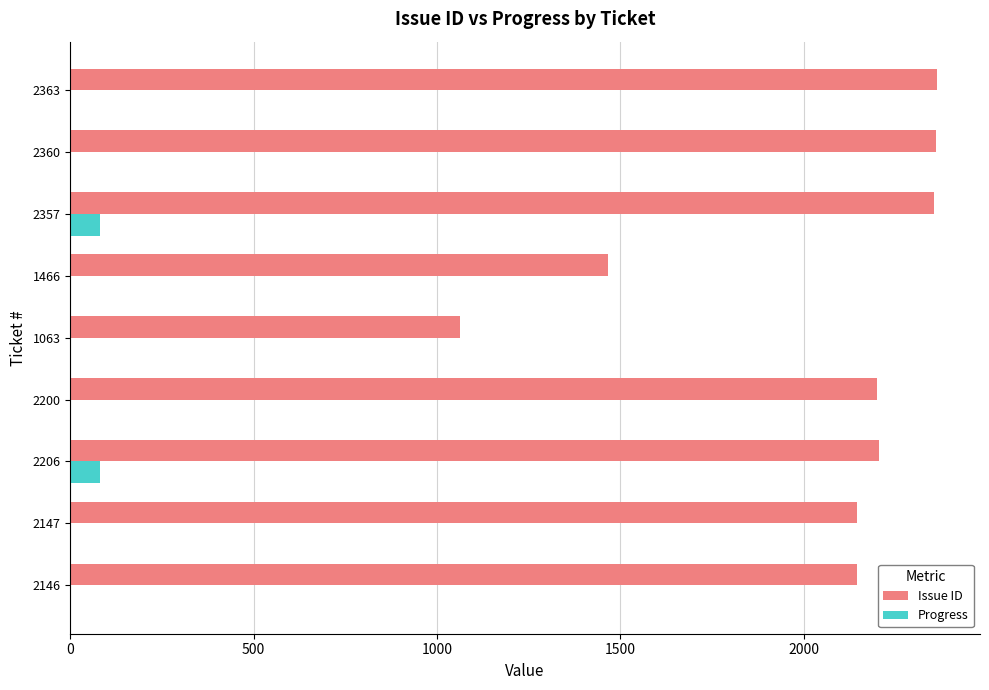

Is it true that Issue ID equals 559 at 1063?

False